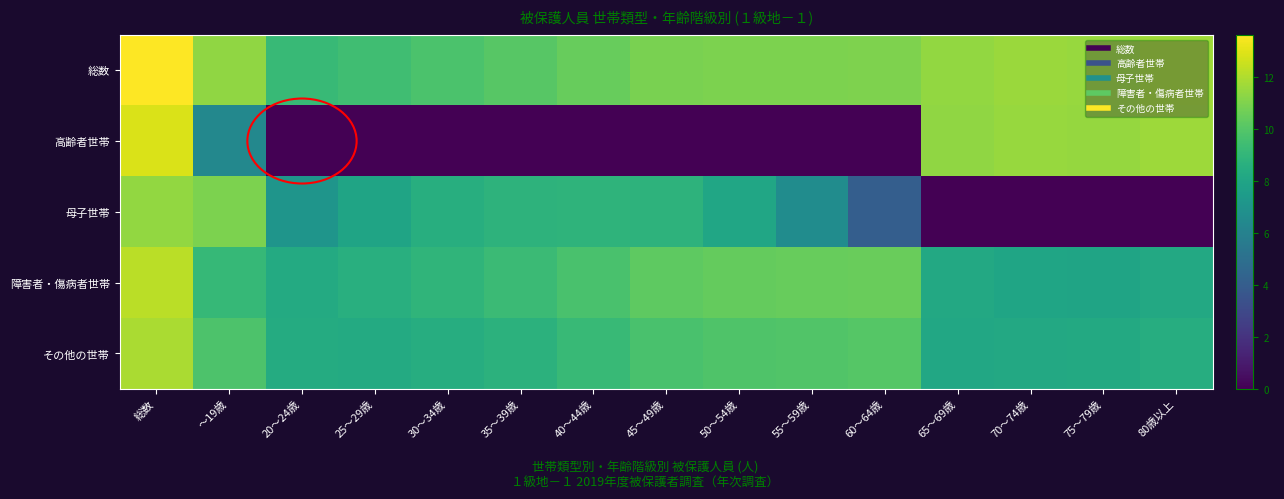

Which series has the largest range (max minus min)?

高齢者世帯